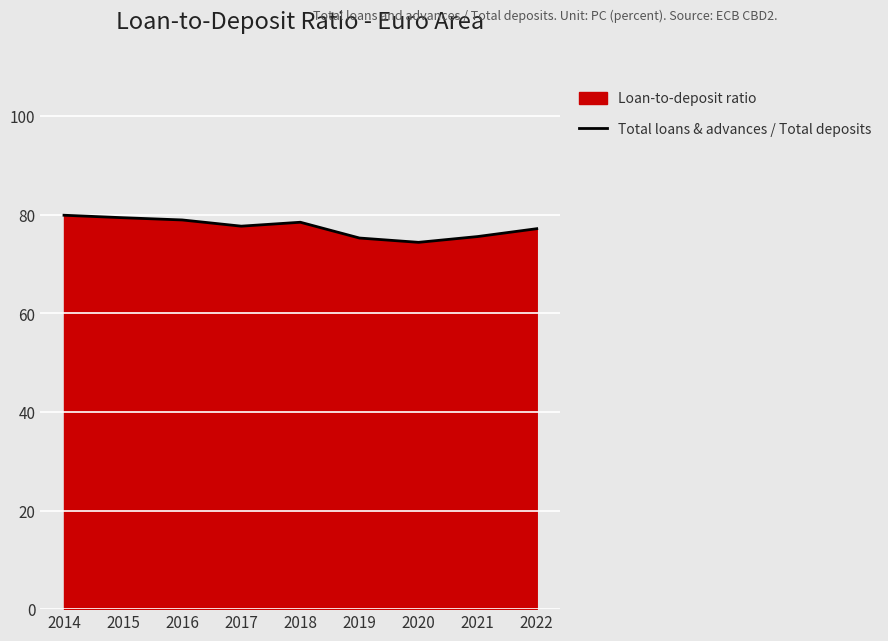

At which label is the value closest to 77?

2022